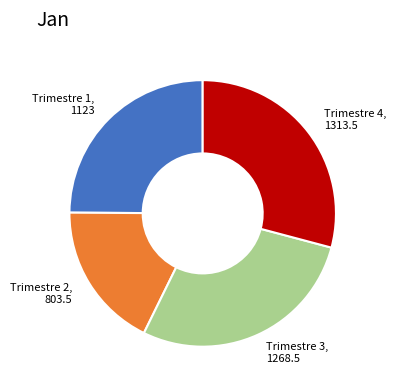

Does any single category account for the majority?

No